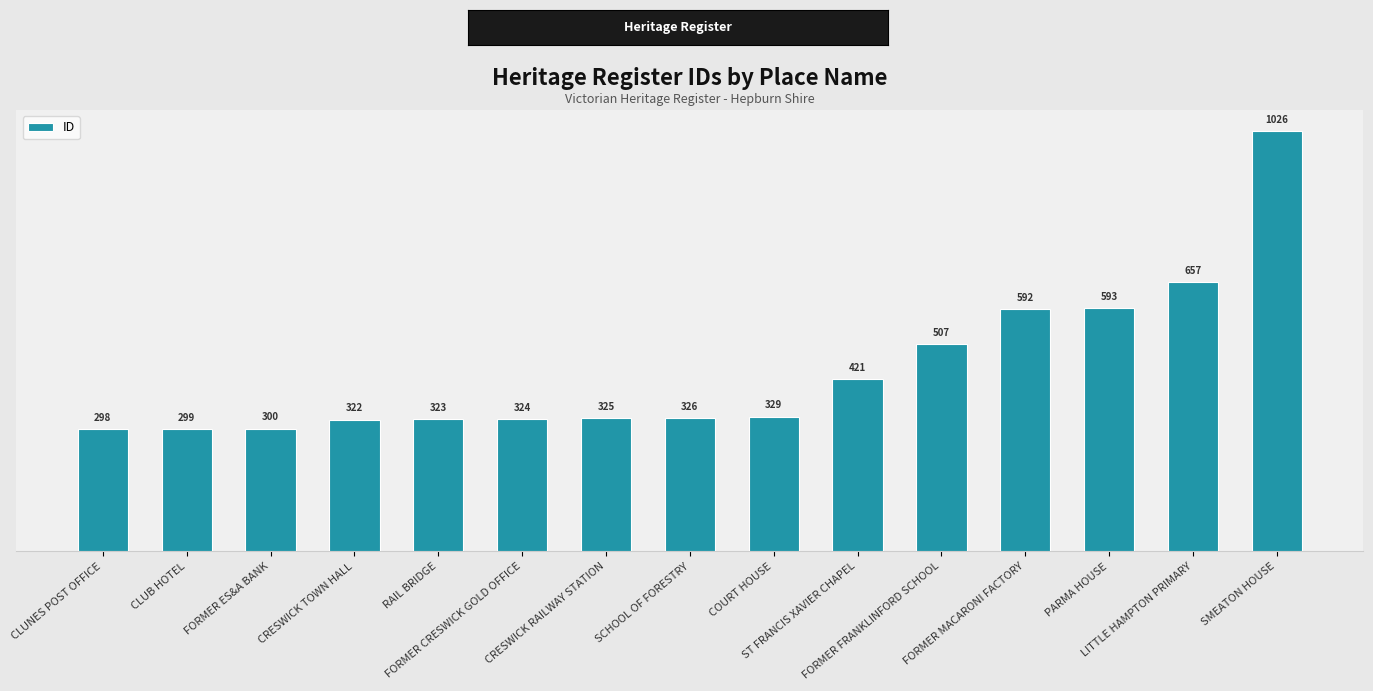

Rank the categories by value from lowest to highest.

CLUNES POST OFFICE, CLUB HOTEL, FORMER ES&A BANK, CRESWICK TOWN HALL, RAIL BRIDGE, FORMER CRESWICK GOLD OFFICE, CRESWICK RAILWAY STATION, SCHOOL OF FORESTRY, COURT HOUSE, ST FRANCIS XAVIER CHAPEL, FORMER FRANKLINFORD SCHOOL, FORMER MACARONI FACTORY, PARMA HOUSE, LITTLE HAMPTON PRIMARY, SMEATON HOUSE